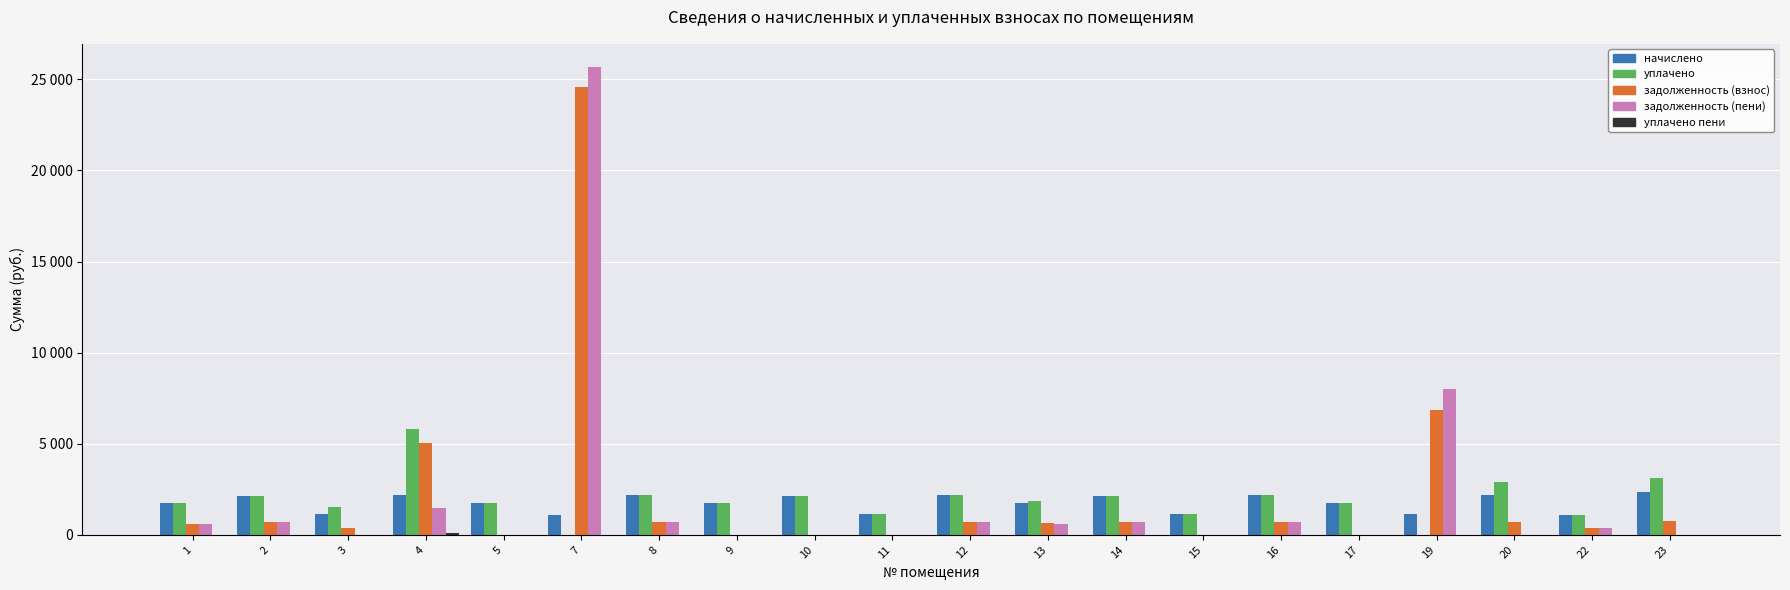

List the series in order of their peak value, highest first.

задолженность (пени), задолженность (взнос), уплачено, начислено, уплачено пени